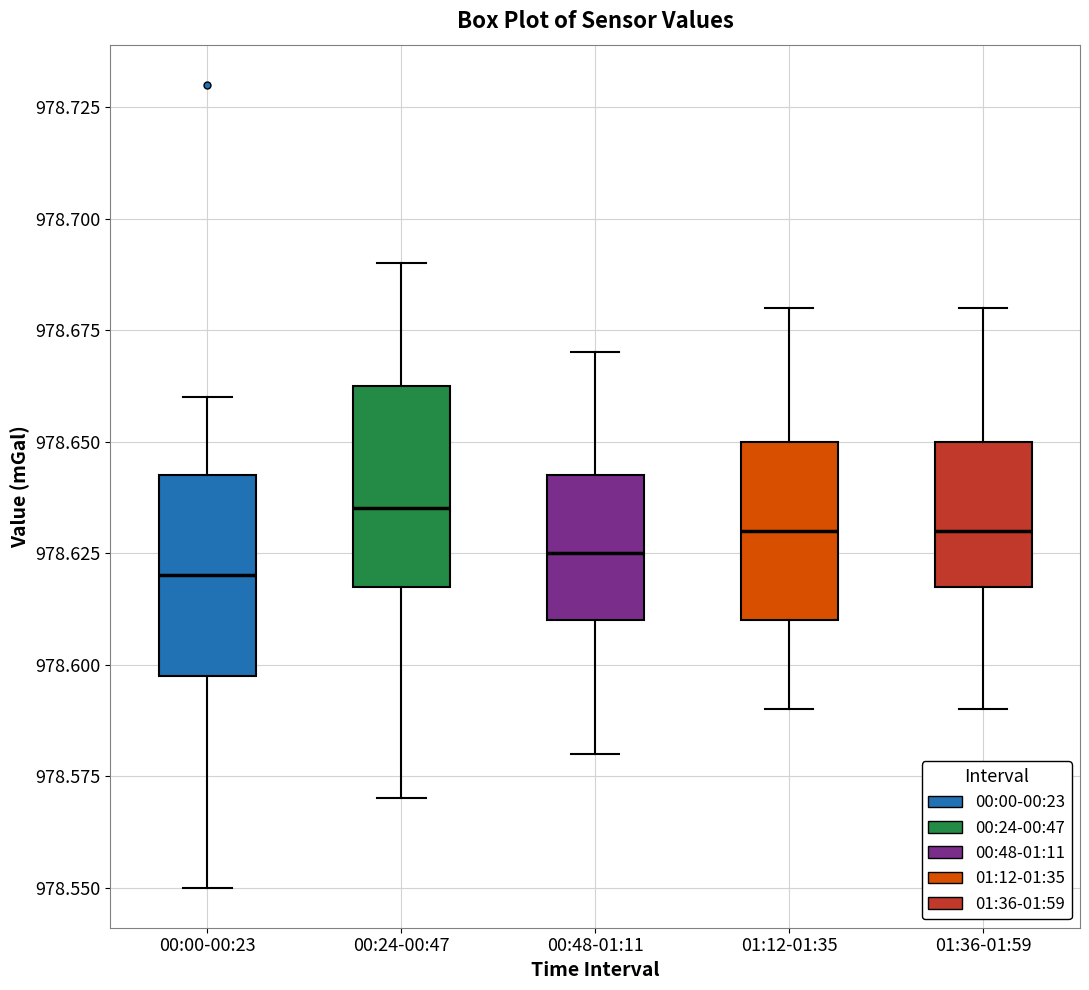

Where is the lower edge of the box for 00:24-00:47 on the y-axis? The values are not printed on the chart, so give them approximately, as read against the axis.

978.620